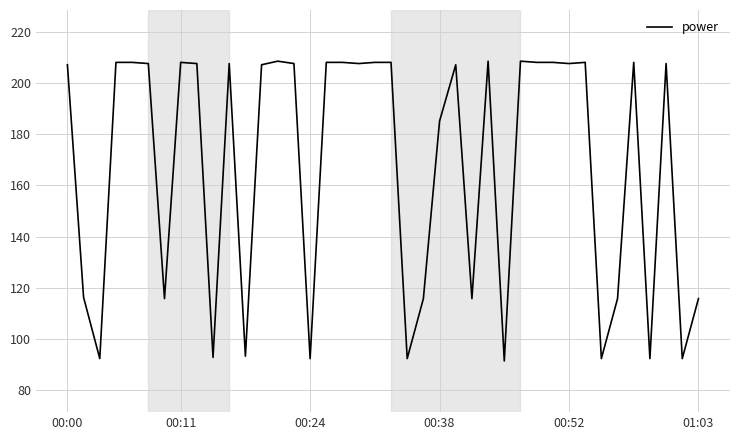

What is the difference between the maximum and minimum values?

117.2